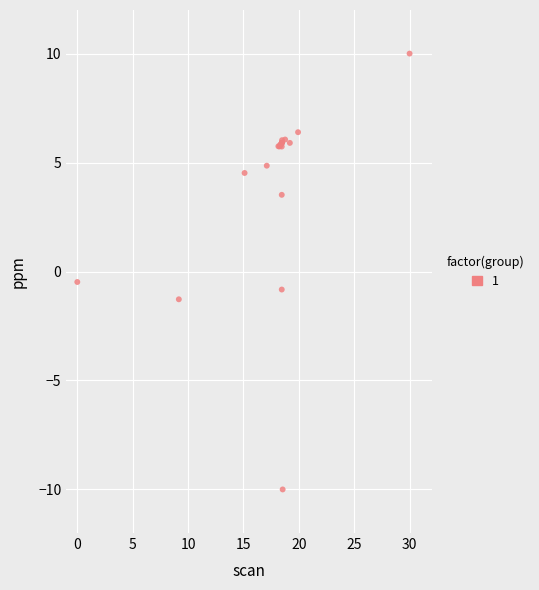

What Y value in the scatter plot is closest to 0?

-0.5